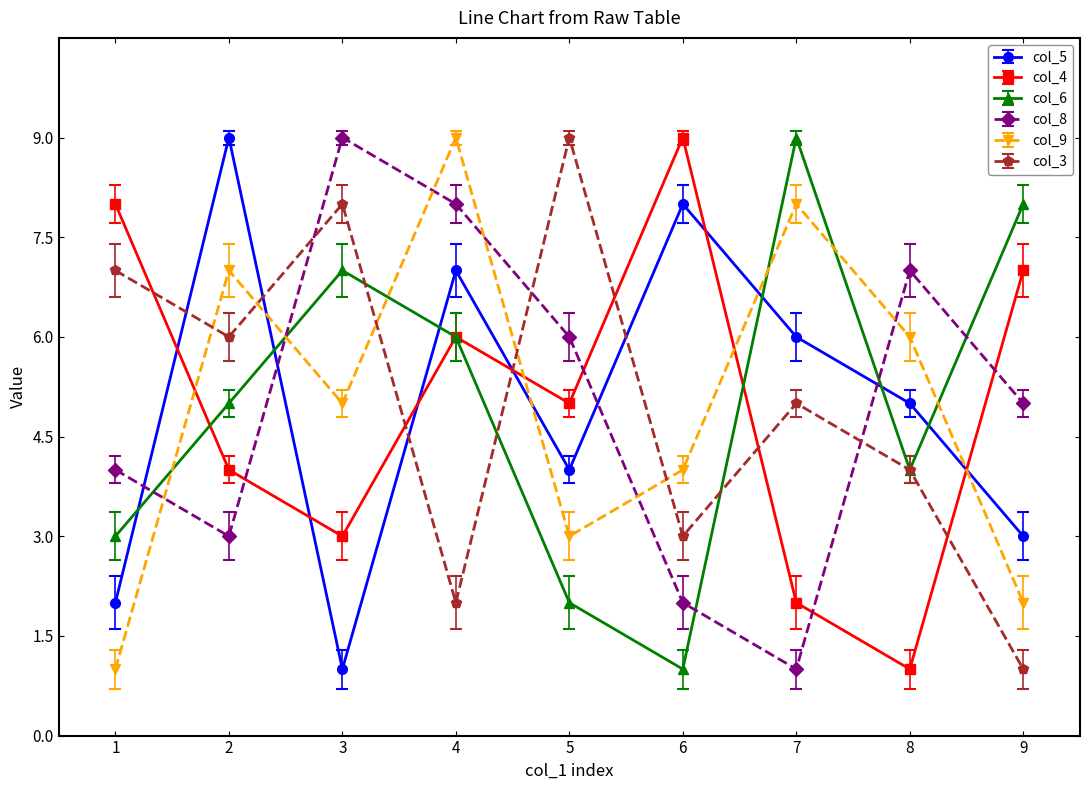

What is the average value of the col_3 series?

5